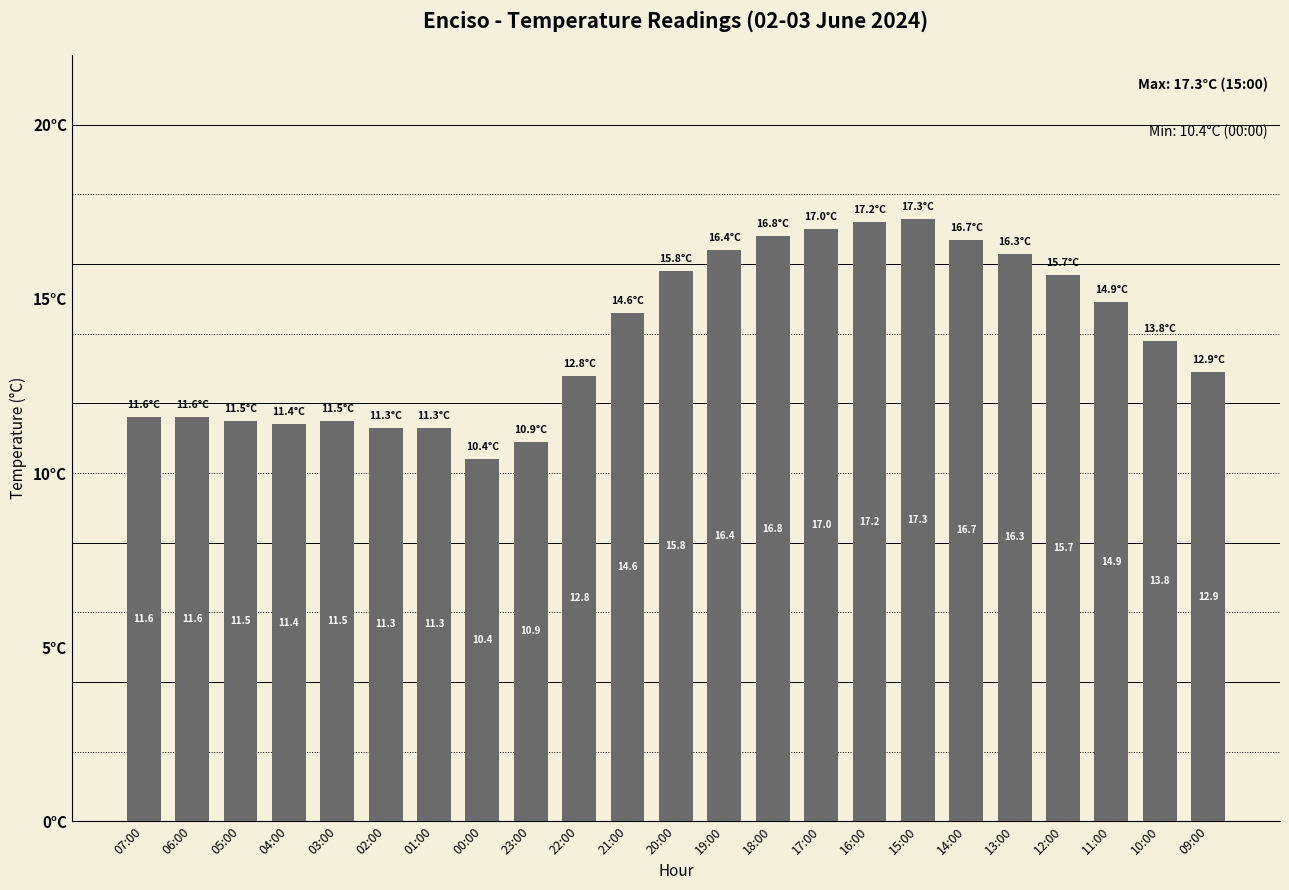

At which label is the value closest to 13?

09:00